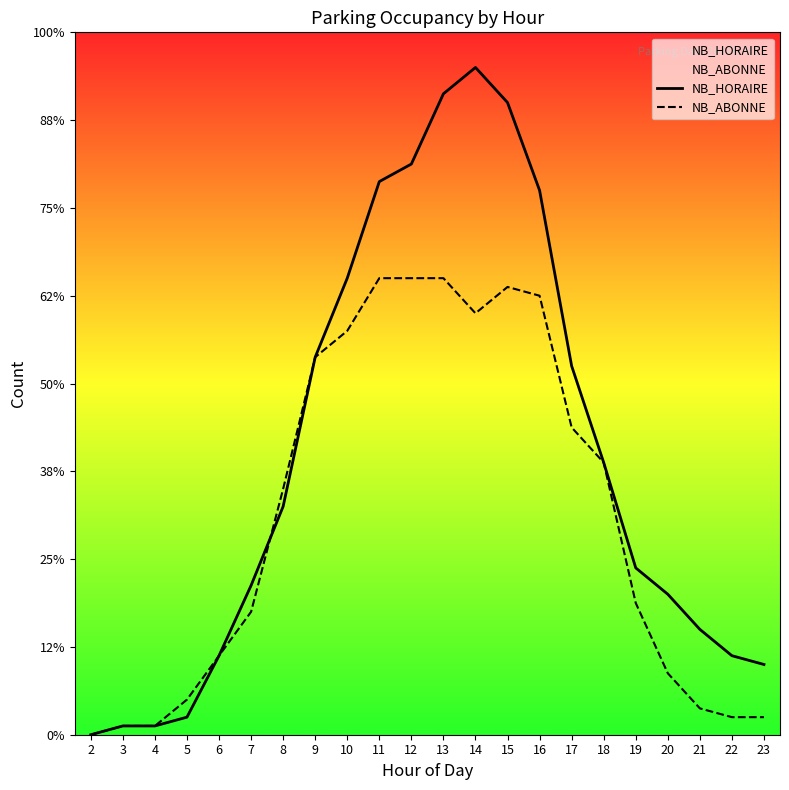

Reading left to right, list all the values displayed in this chart.

NB_HORAIRE: 0	1	1	2	9	17	26	43	52	63	65	73	76	72	62	42	31	19	16	12	9	8
NB_ABONNE: 0	1	1	4	9	14	28	43	46	52	52	52	48	51	50	35	31	15	7	3	2	2